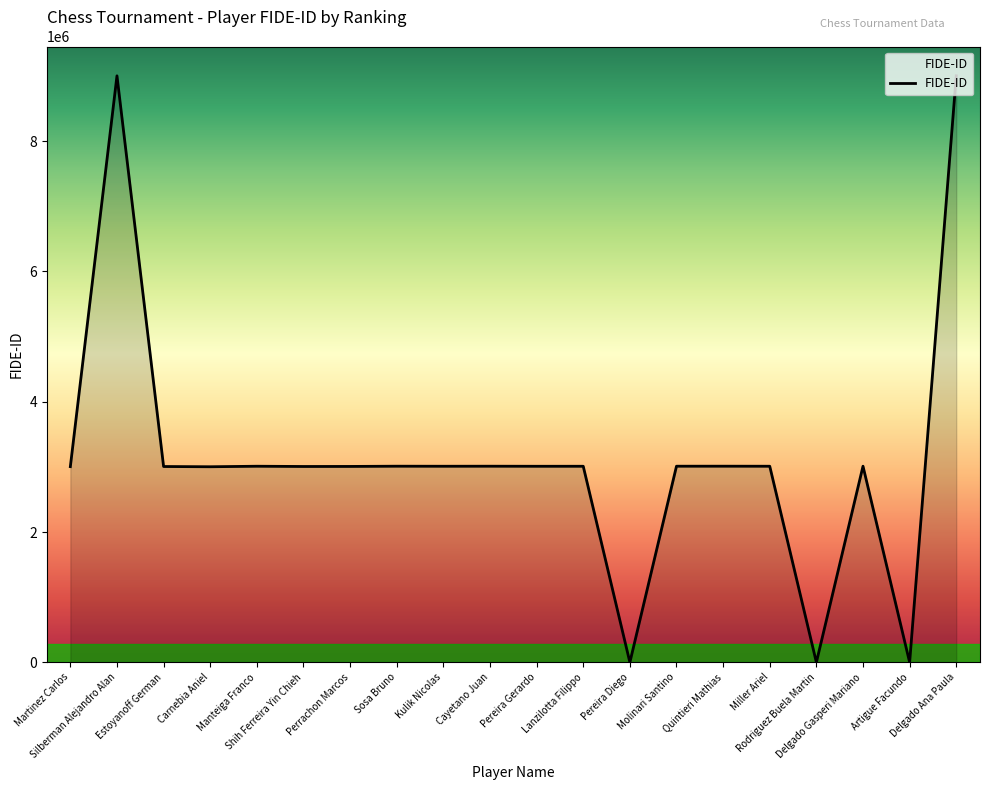

What is the maximum value shown in the chart?

9002008